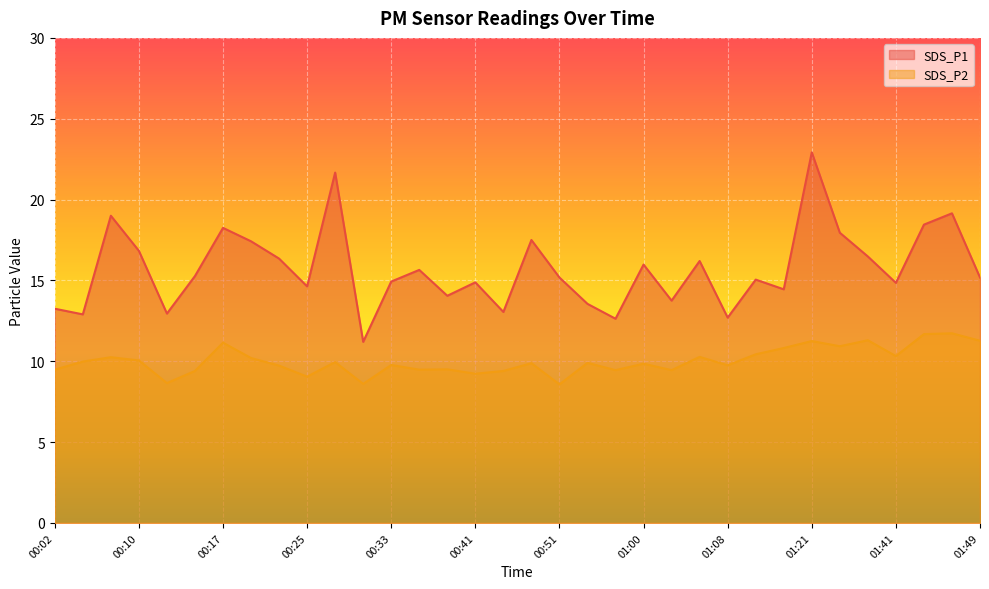

True or false: SDS_P1 and SDS_P2 intersect in this chart.

False